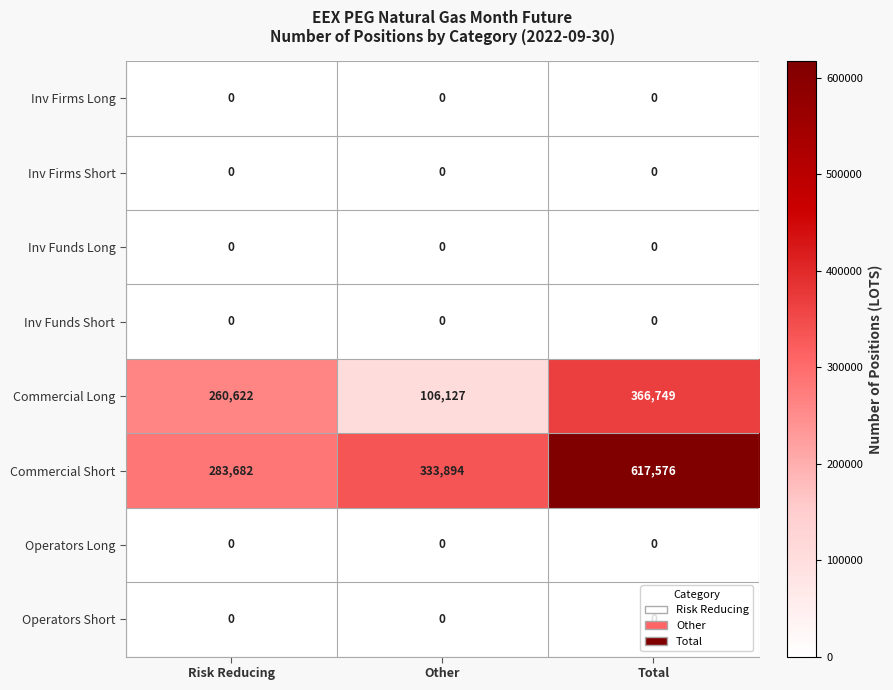

How many data points in Commercial Long are less than 260622?

1